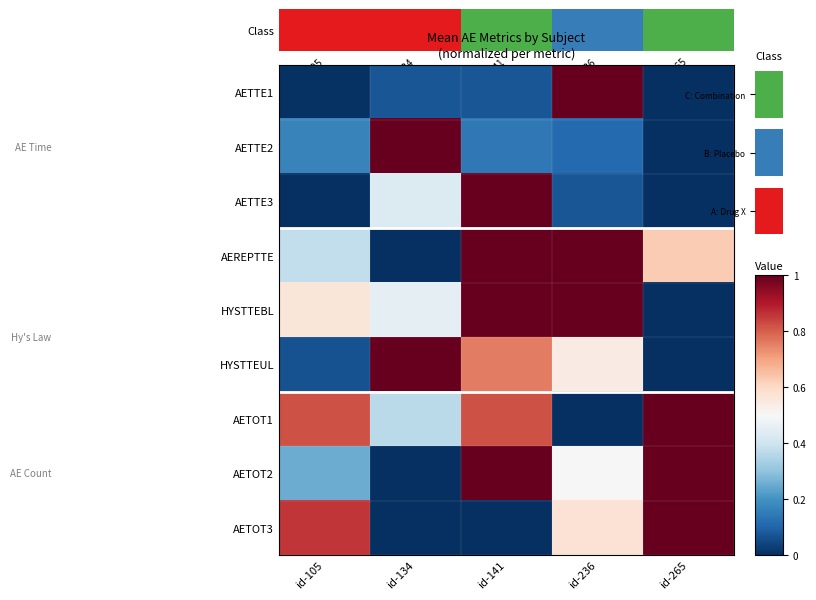

List the labels in order of AETTE3 value, smallest first.

id-265, id-105, id-236, id-134, id-141